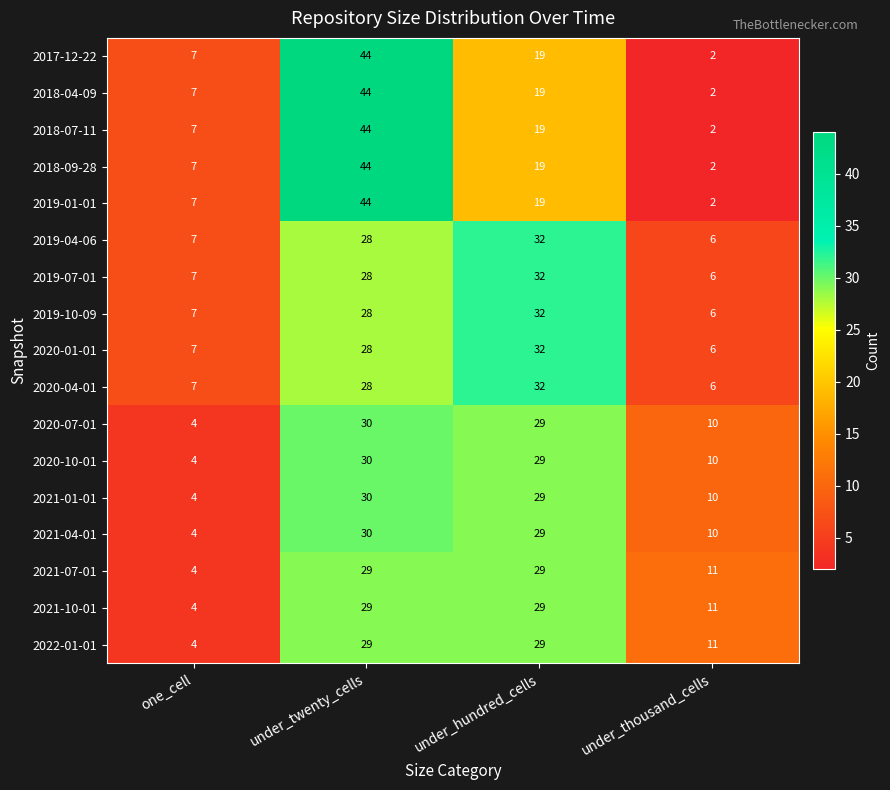

Is the value of 2020-01-01 at under_hundred_cells greater than the value of 2019-01-01 at under_twenty_cells?

No